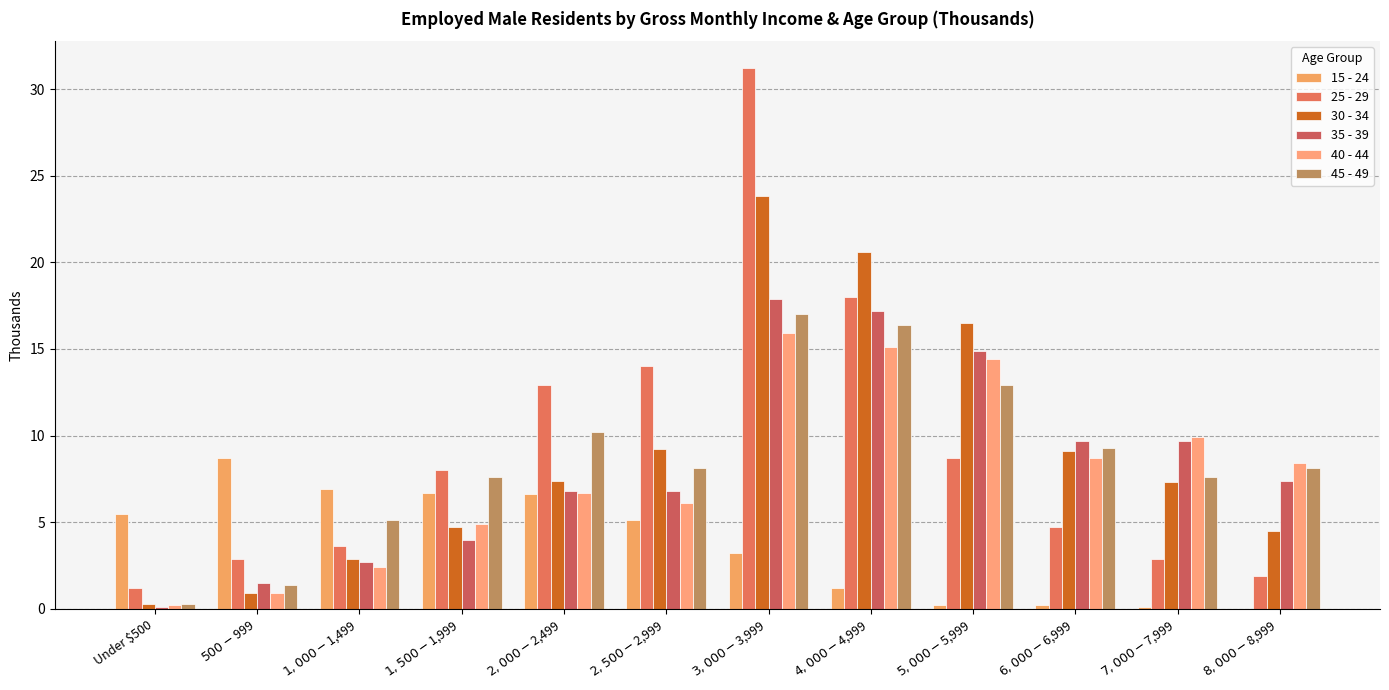

How many groups of bars are there?

12